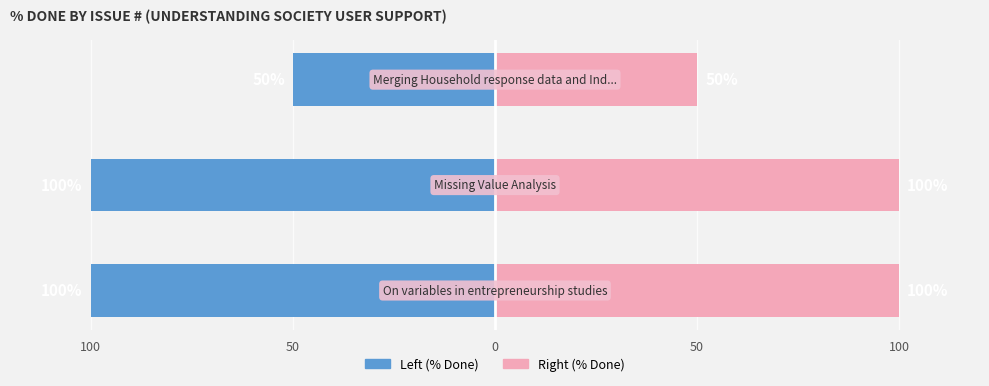

Is the value of Left (% Done) at 100 greater than the value of Right (% Done) at 100?

No